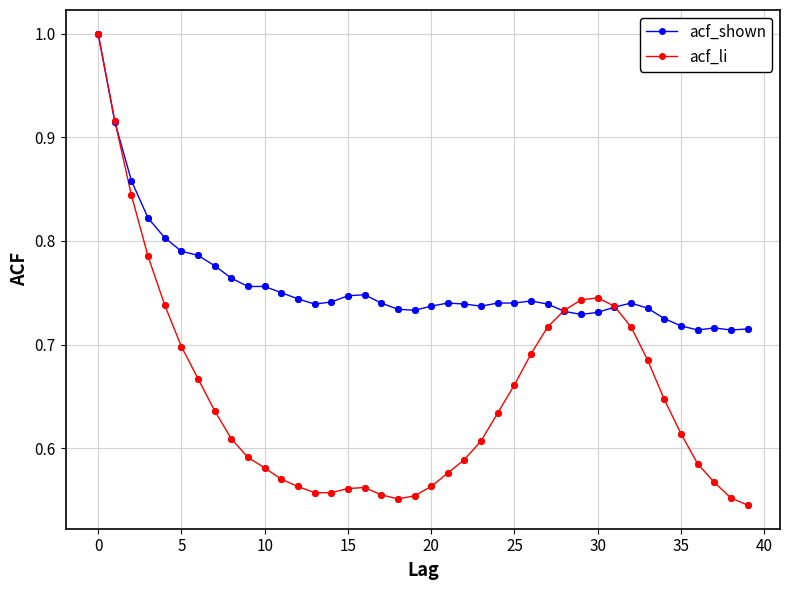

Which series has the widest spread of values?

acf_li